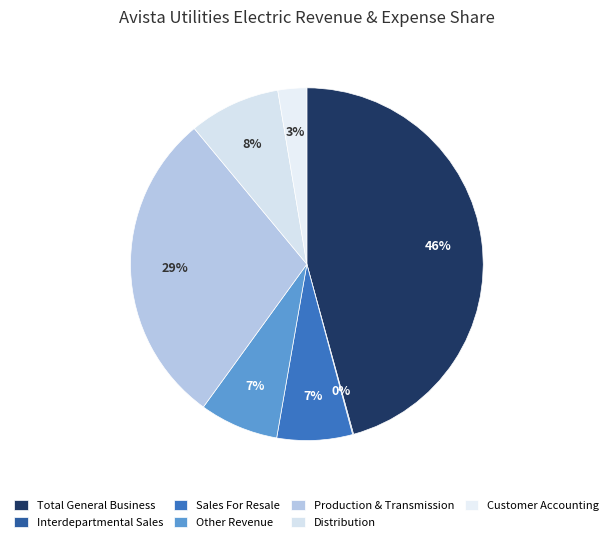

Rank the categories by value from highest to lowest.

Total General Business, Production & Transmission, Distribution, Other Revenue, Sales For Resale, Customer Accounting, Interdepartmental Sales